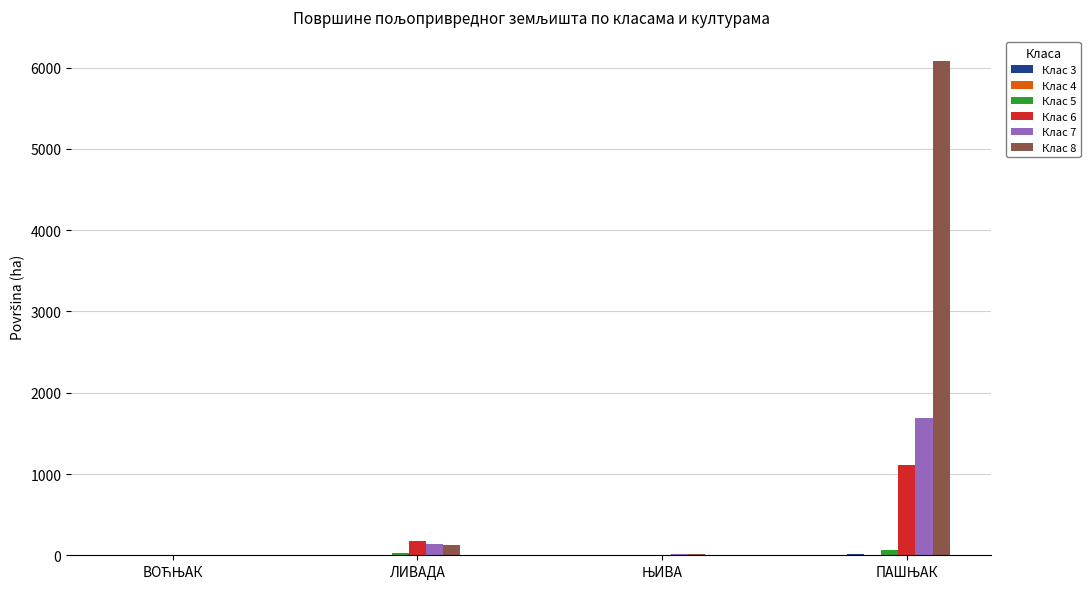

What is the sum of all Клас 5 values?

104.9